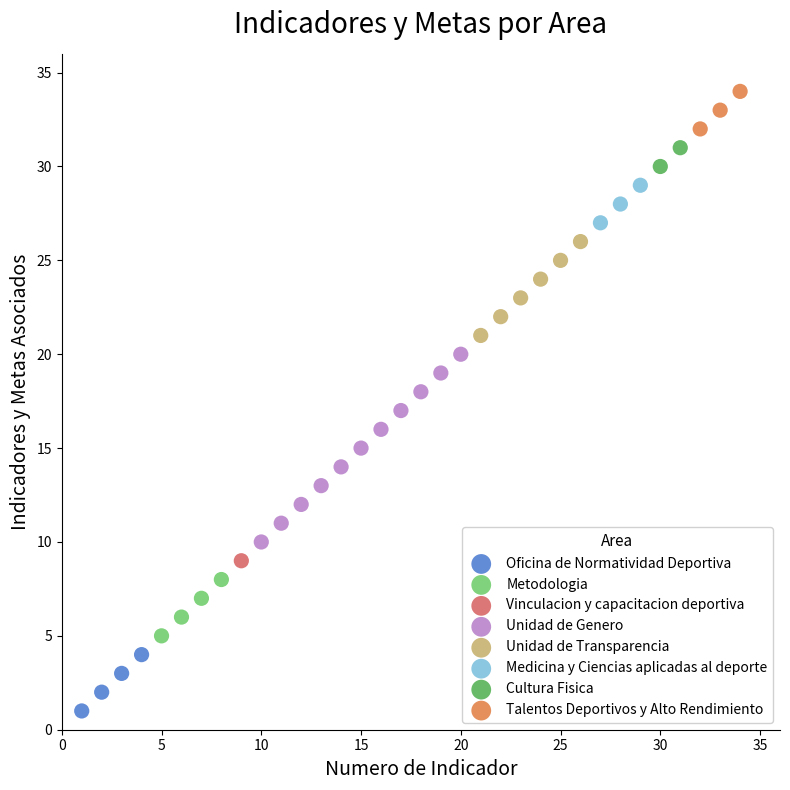

What are all the series names shown in the legend?

Oficina de Normatividad Deportiva, Metodologia, Vinculacion y capacitacion deportiva, Unidad de Genero, Unidad de Transparencia, Medicina y Ciencias aplicadas al deporte, Cultura Fisica, Talentos Deportivos y Alto Rendimiento